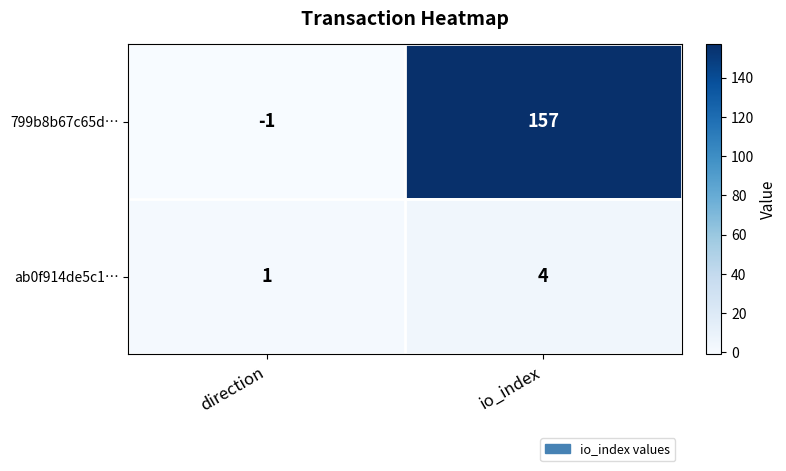

What is the difference between the highest and lowest values at direction?

2